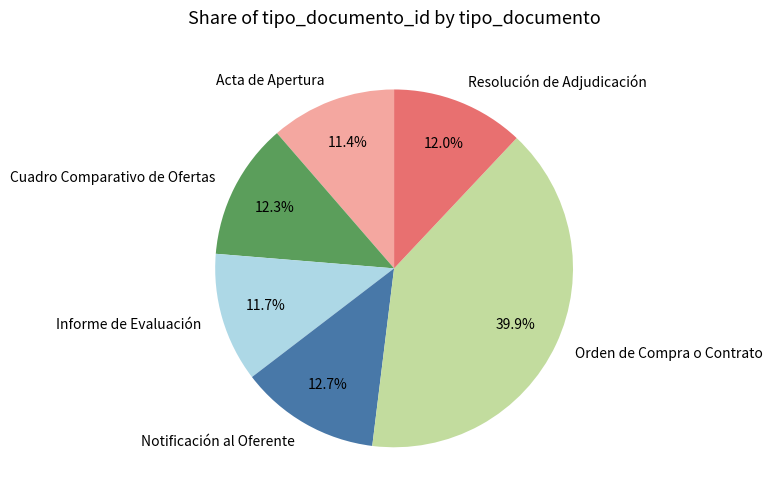

What is the ratio of the value at Orden de Compra o Contrato to the value at Acta de Apertura?

3.5